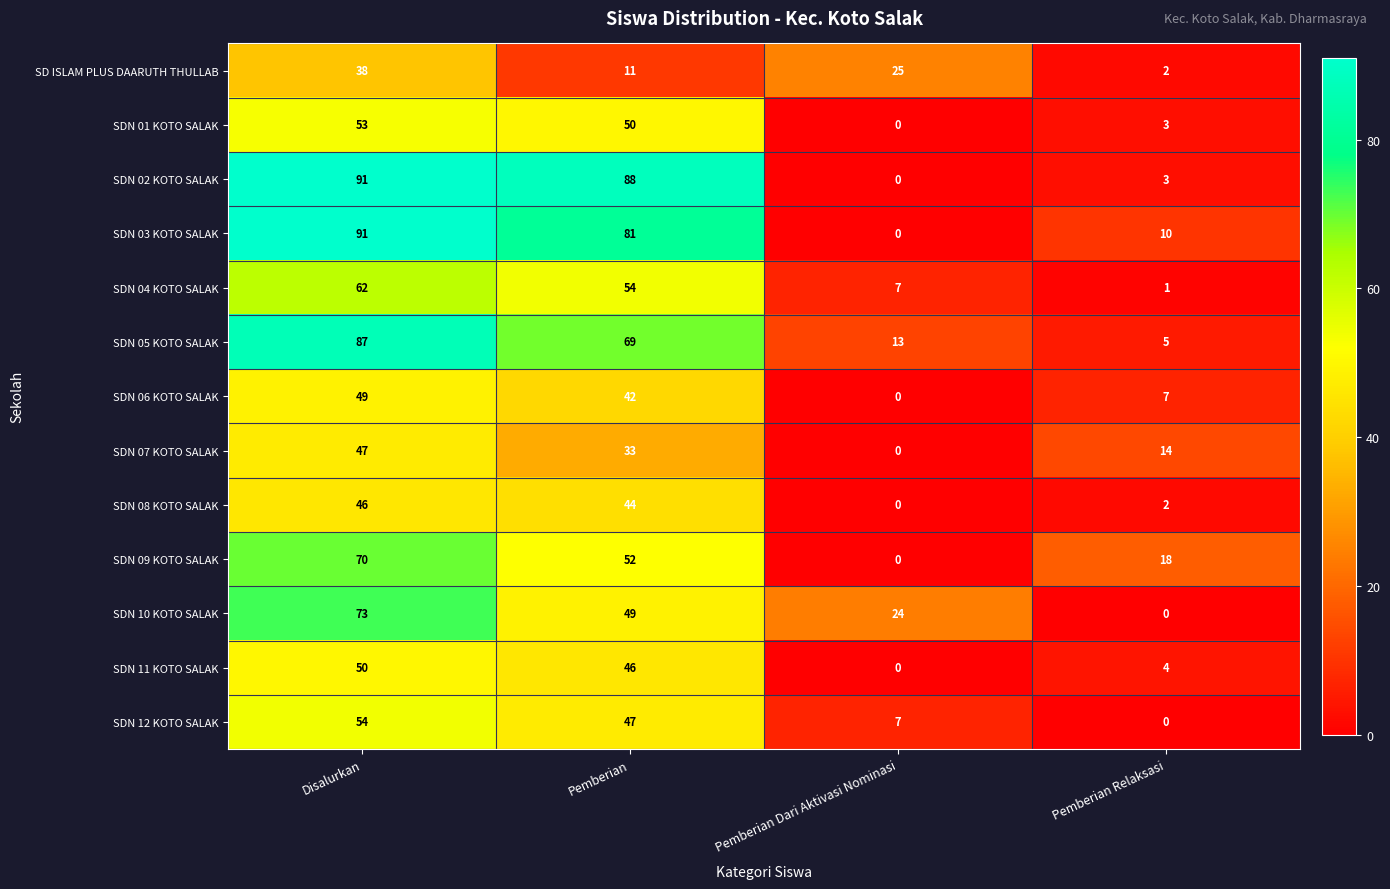

What is the difference between the highest and lowest values at Disalurkan?

53